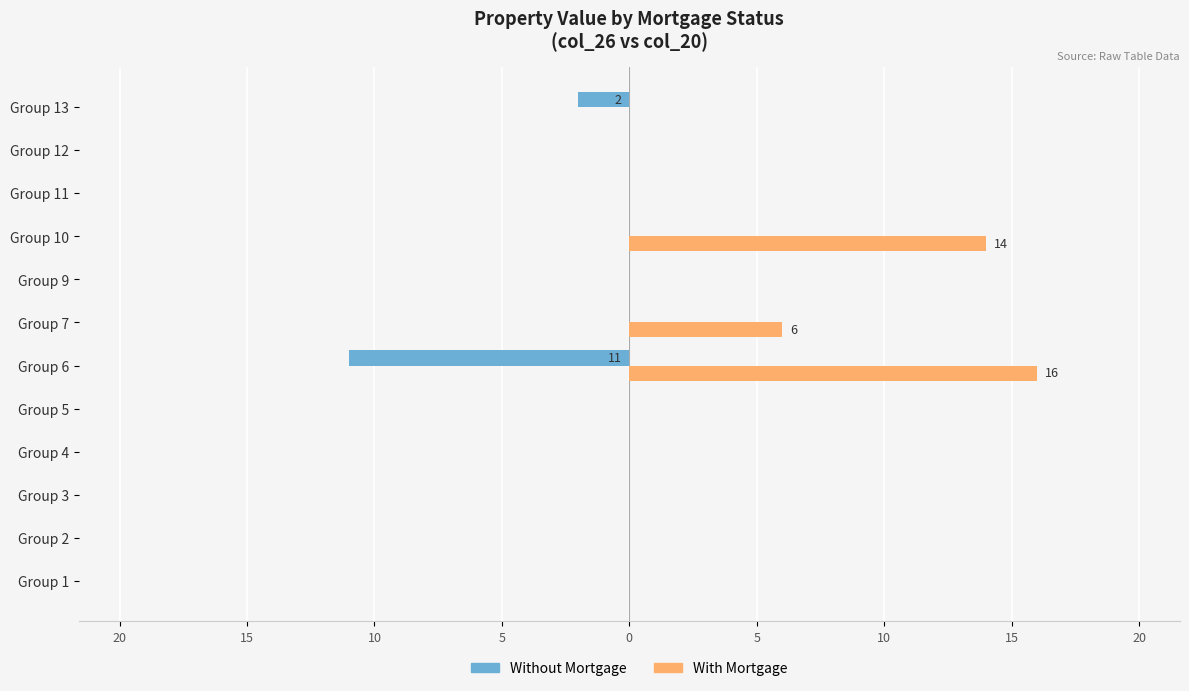

What is the minimum value for Without Mortgage?

-11